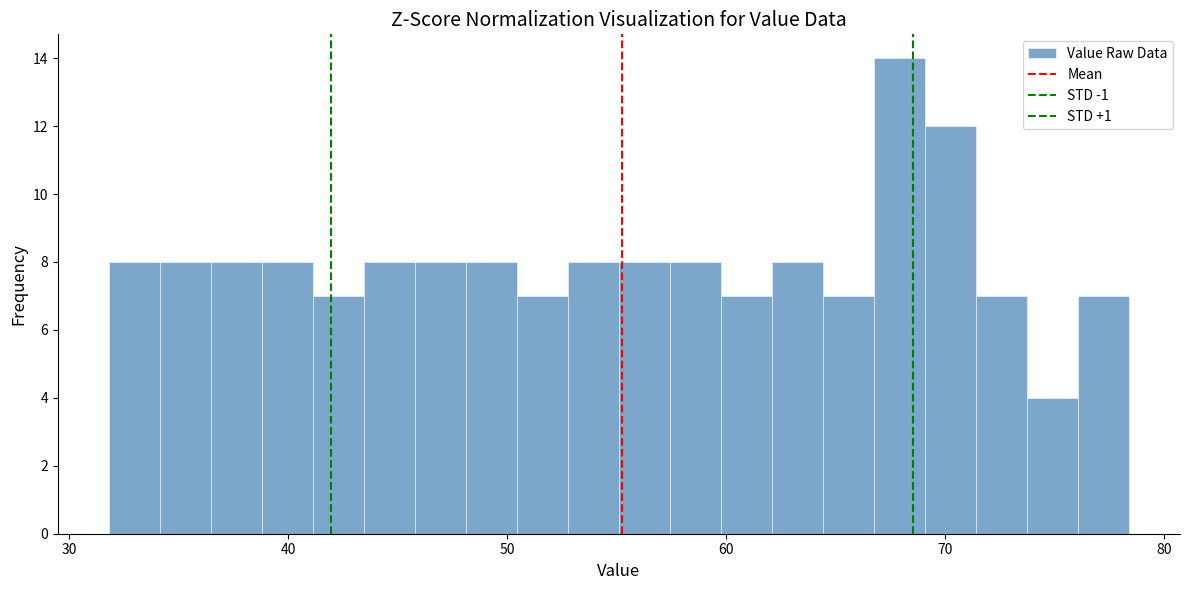

Around what value on the x-axis is the tallest bar? Give the approximate position of its centre, as read against the axis.

68